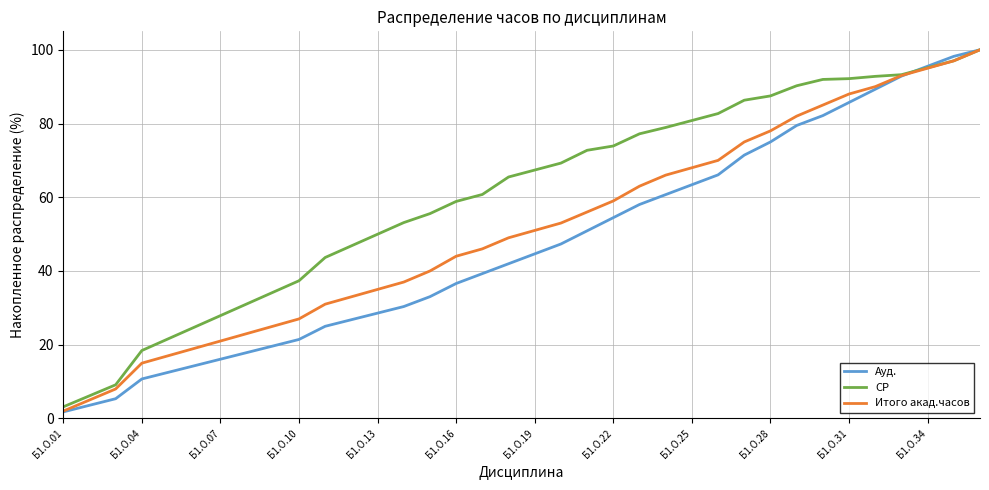

Which series has the largest total across all categories?

СР